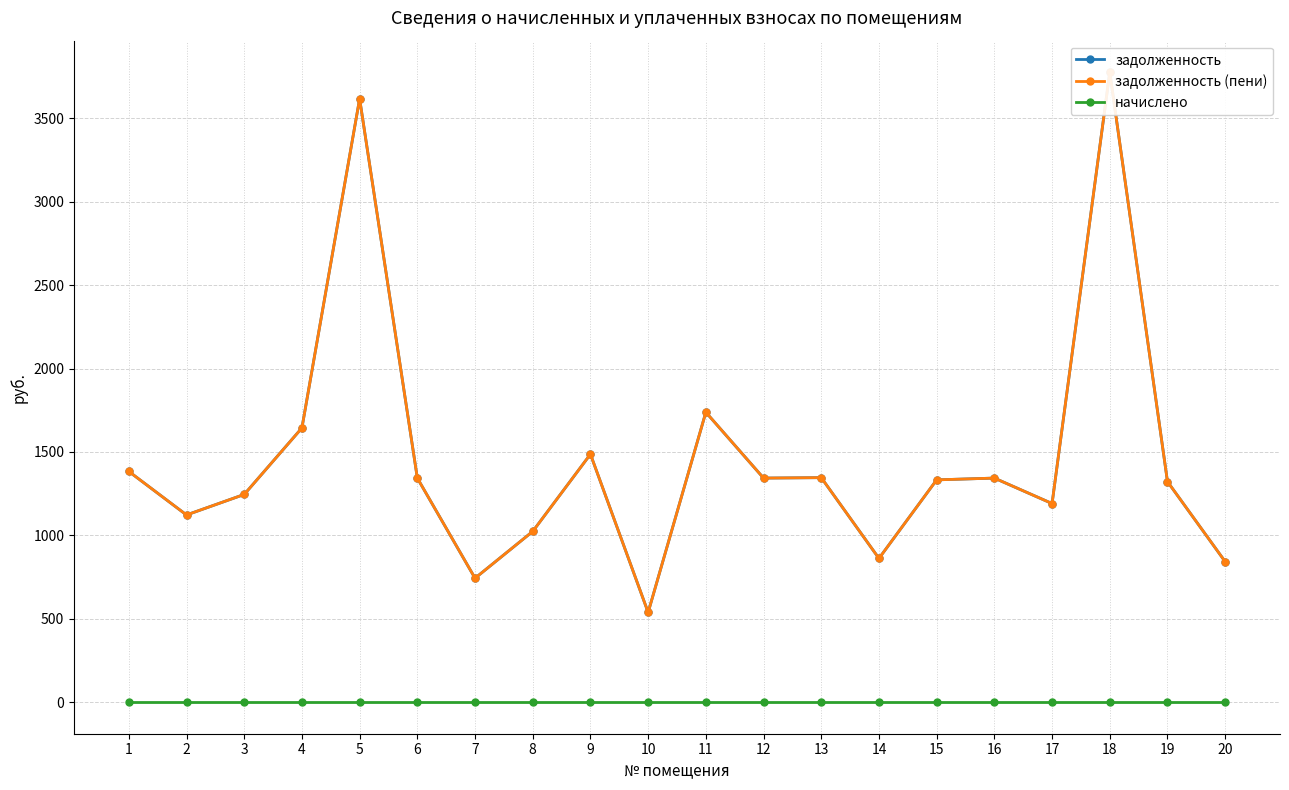

Is the value of начислено at 16 greater than the value of задолженность (пени) at 7?

No